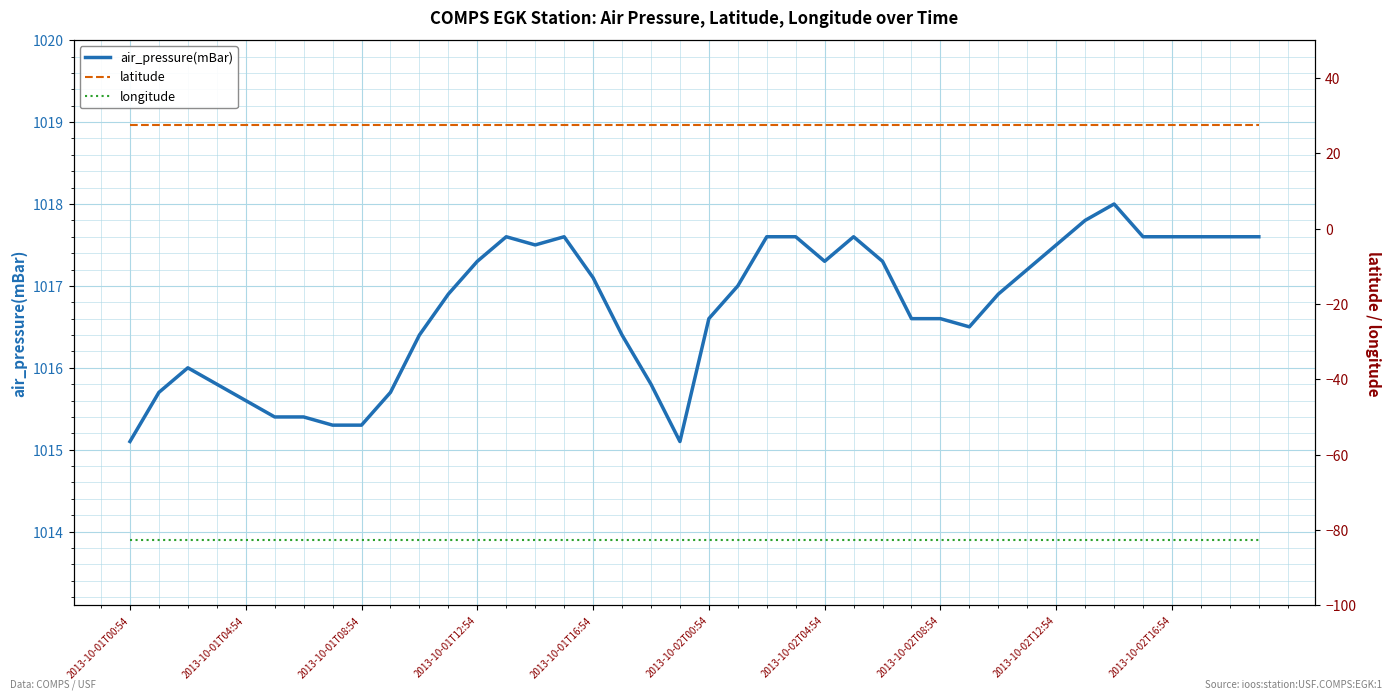

What is the value of the air_pressure(mBar) point at the 40th from the left?

1017.6